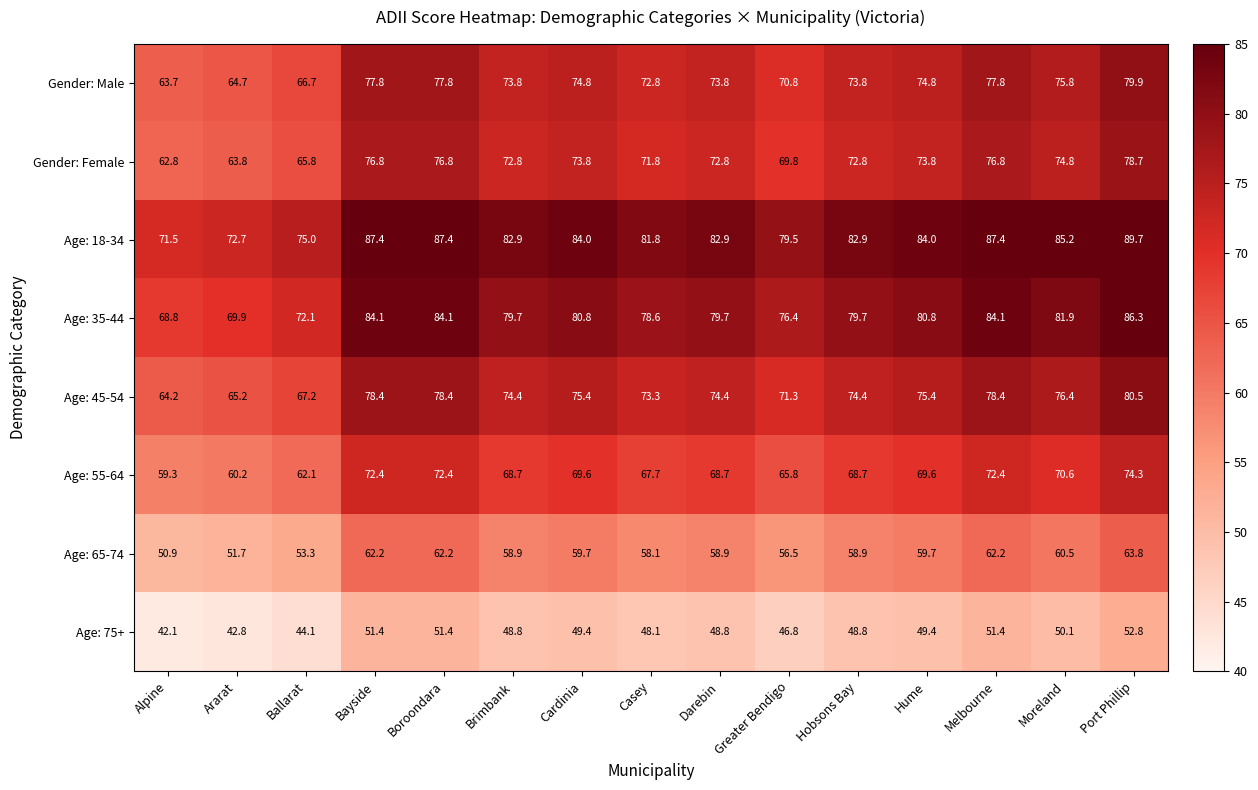

The Age: 18-34 series shows 87.4 at Melbourne. True or false?

True